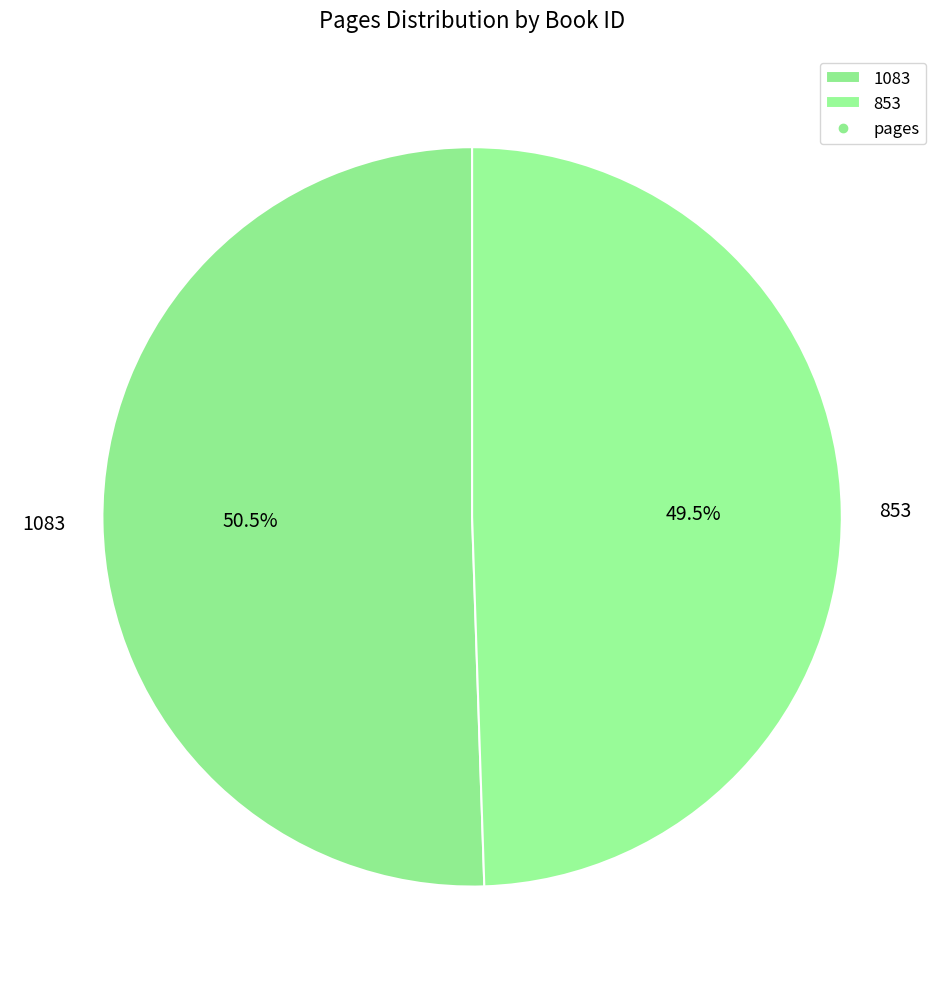

Between 1083 and 853, which is larger?

1083